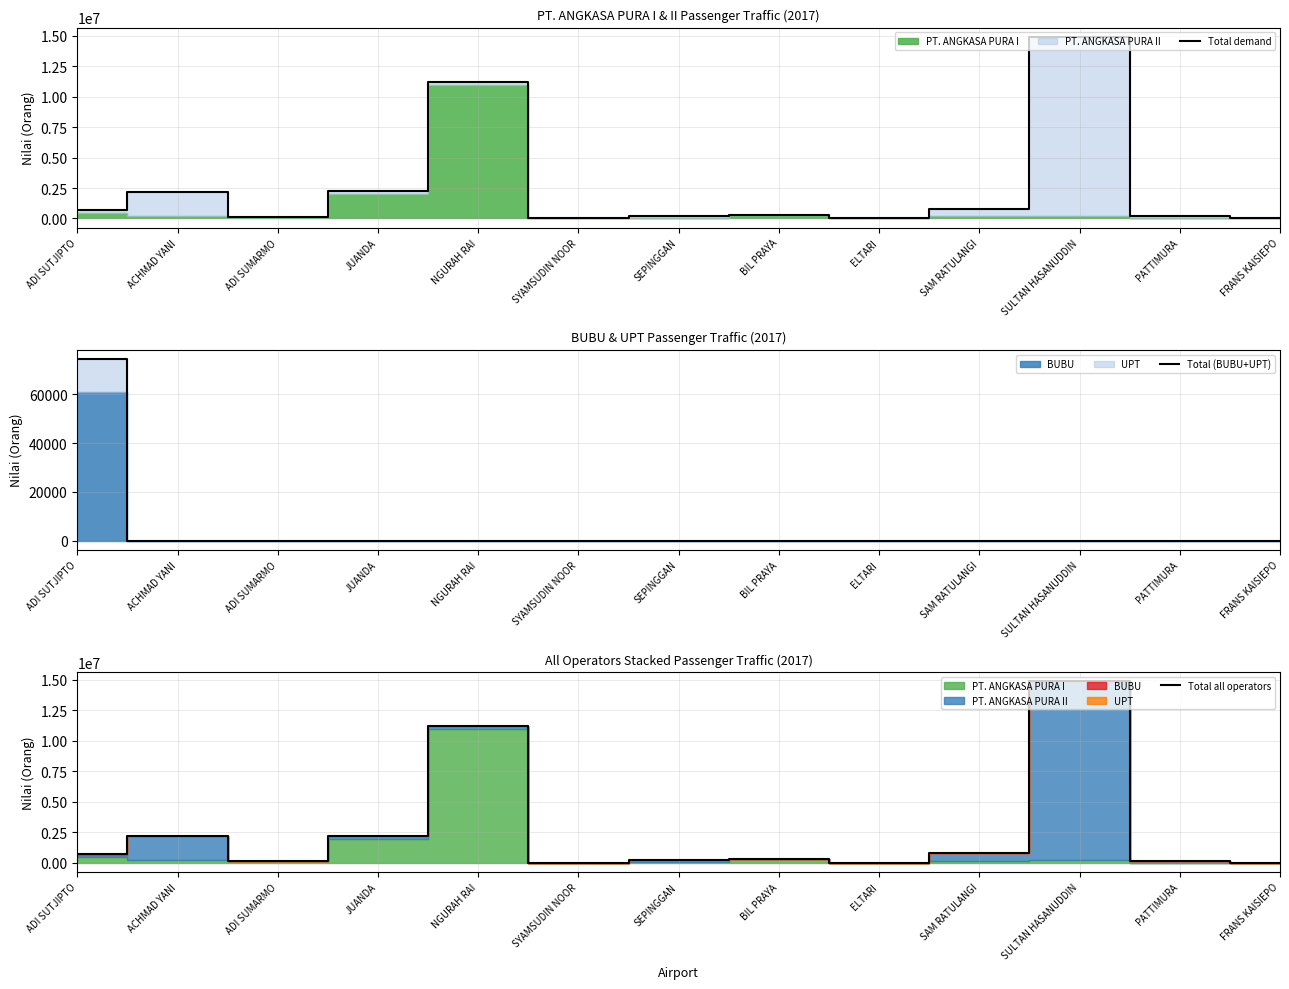

What is the difference between the Total all operators values at SEPINGGAN and JUANDA?

1993645